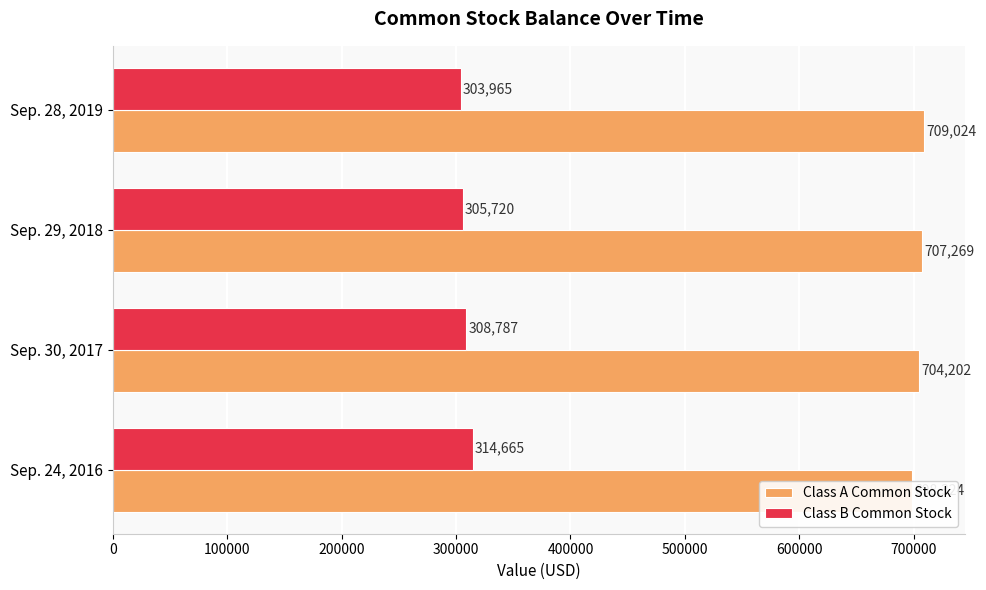

What is the value of the Class A Common Stock bar at the 2nd from the left?

704202